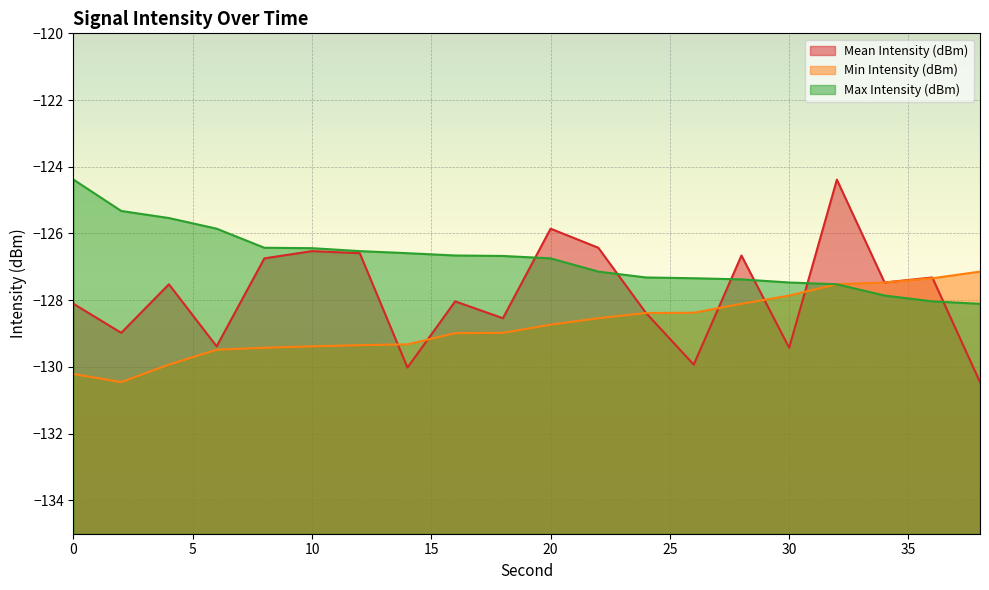

What is the sum of all Mean Intensity (dBm) values?

-2556.8